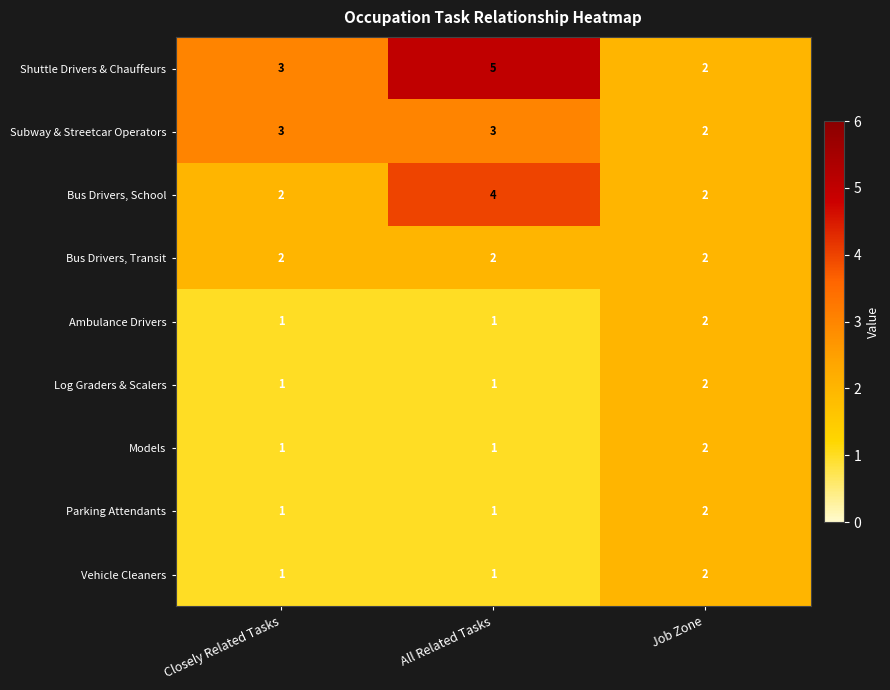

What is the sum of the Bus Drivers, School values at Job Zone and All Related Tasks?

6